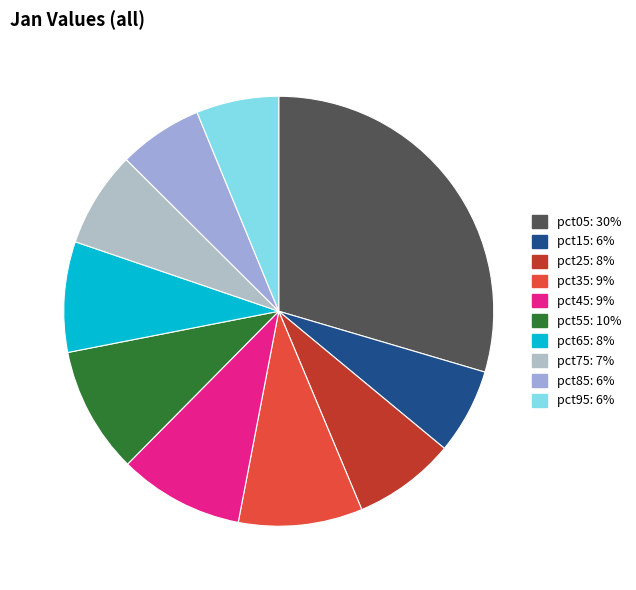

The pct65 slice represents 1% of the pie. True or false?

False